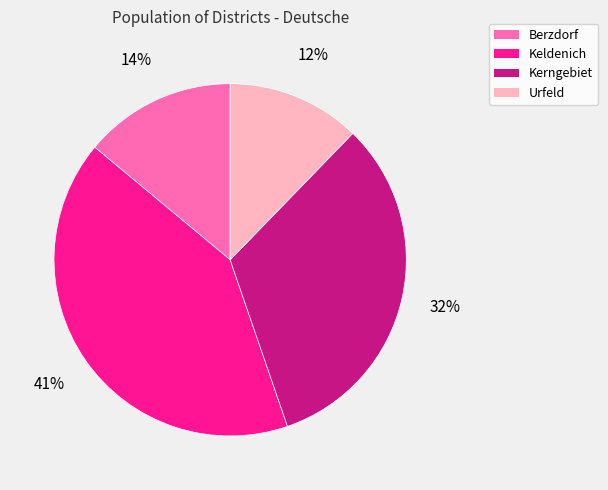

Combined, do Berzdorf and Kerngebiet account for over 50%?

No